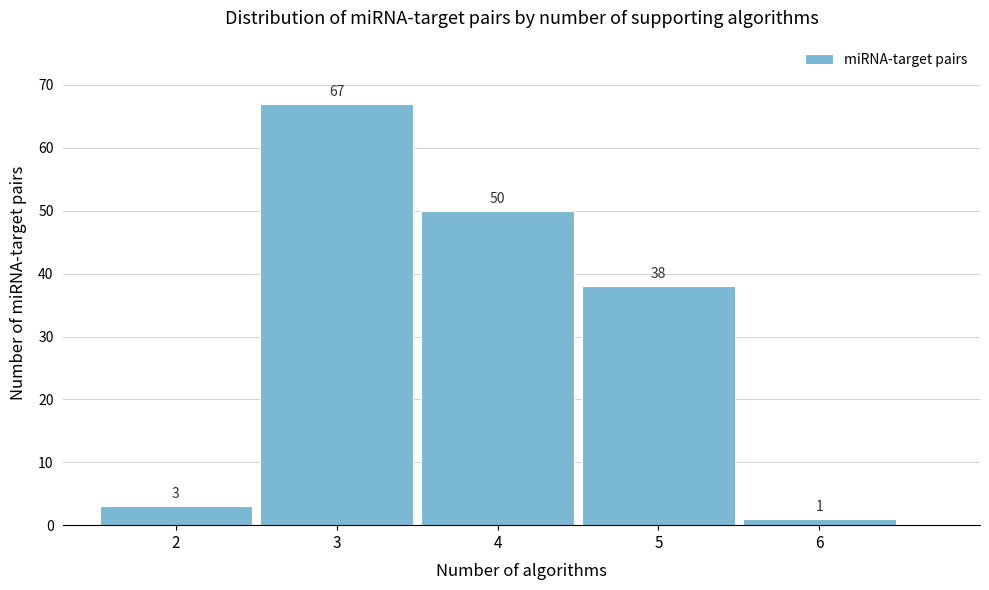

Reading left to right, transcribe all the data shown in this chart.

2=3	3=67	4=50	5=38	6=1